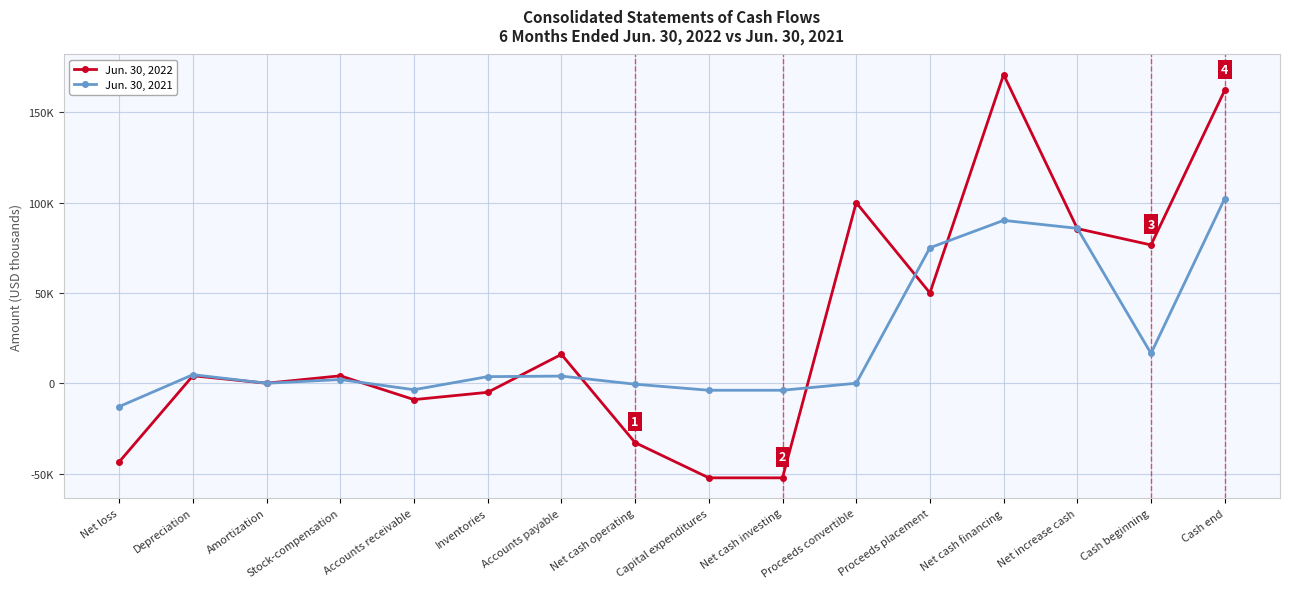

What is the label of the 13th point from the right?

Stock-compensation